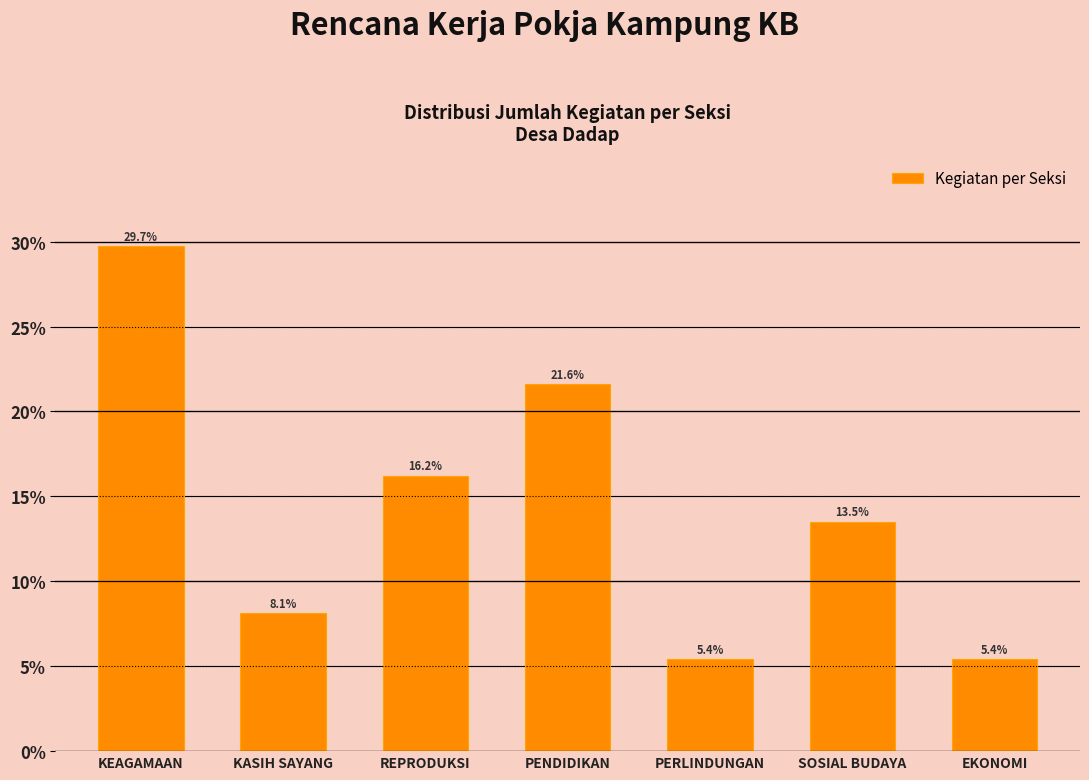

Reading left to right, list all the values displayed in this chart.

29.7	8.1	16.2	21.6	5.4	13.5	5.4